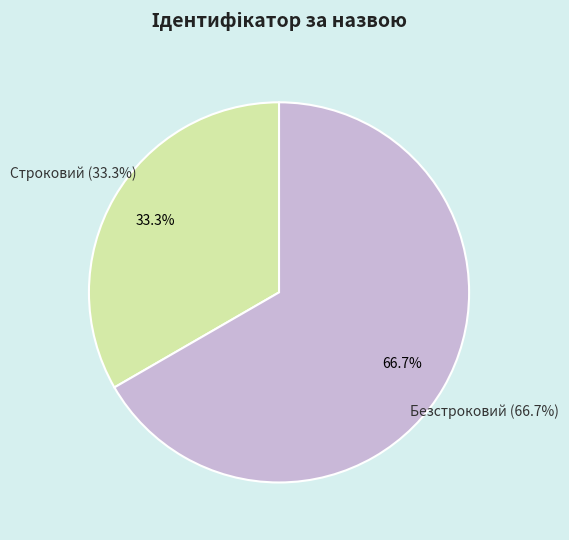

What is the total percentage of Строковий and Безстроковий?

100.0%